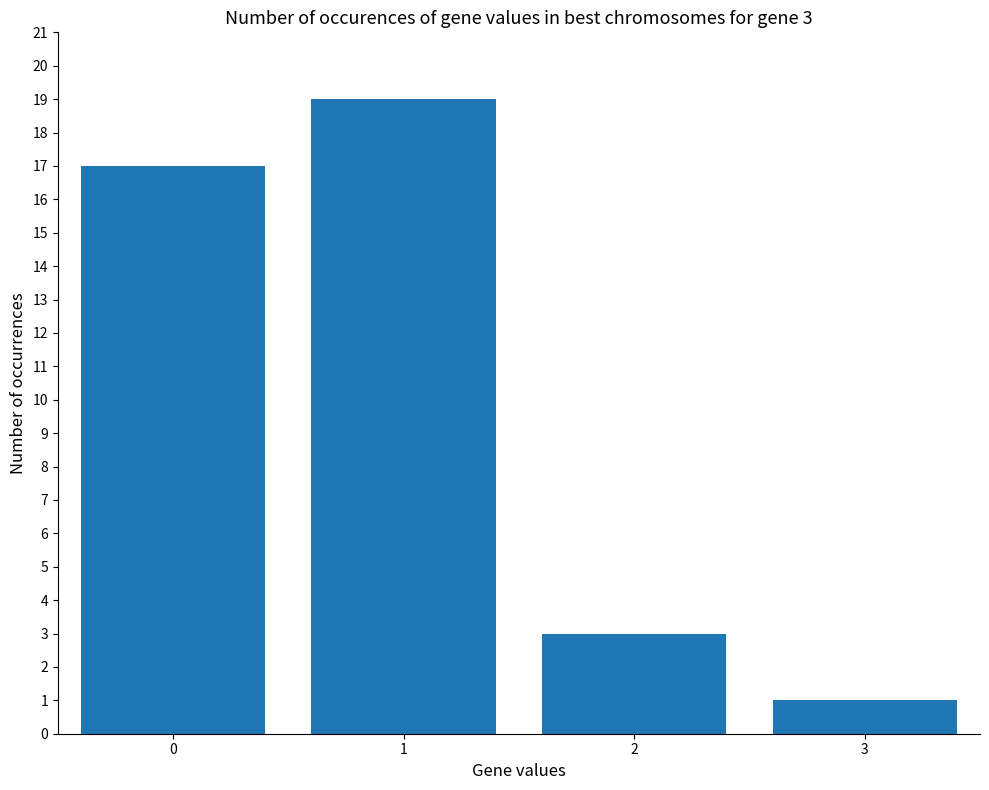

What is the average value?

10